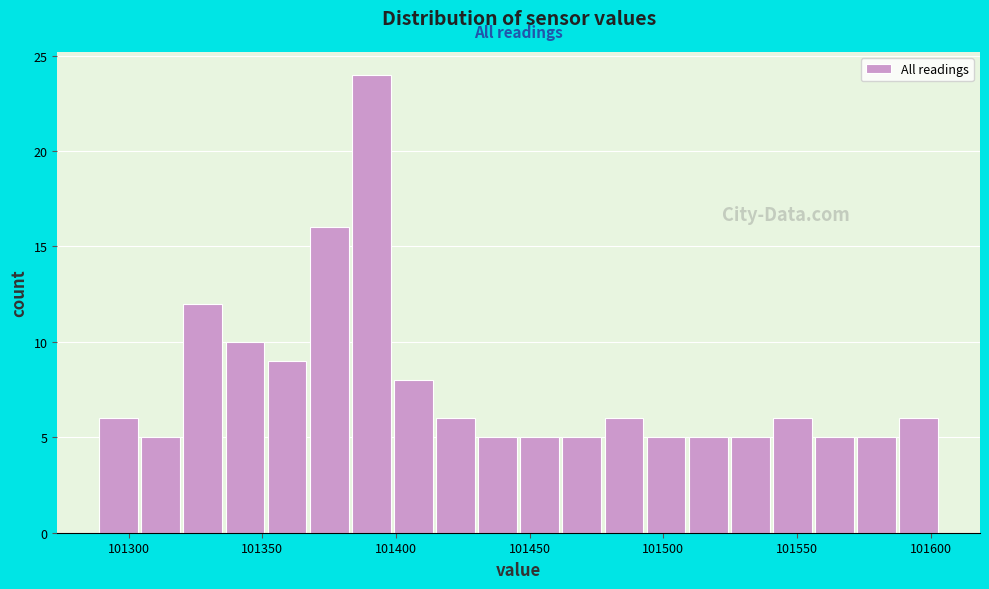

Around what value on the x-axis is the tallest bar? Give the approximate position of its centre, as read against the axis.

101390